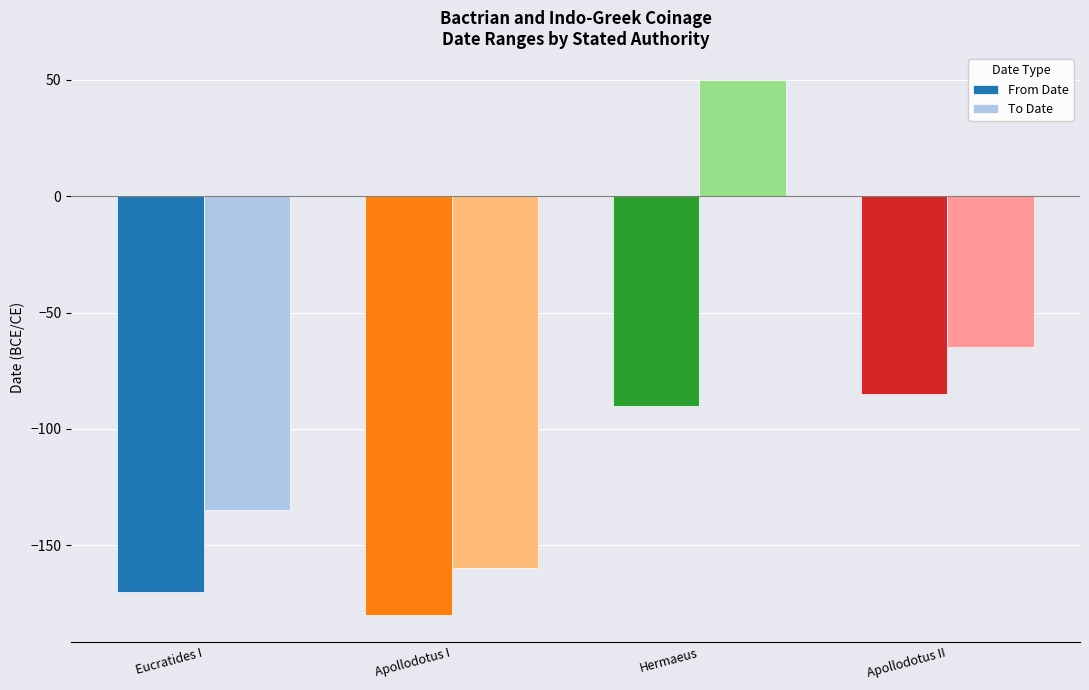

The To Date series shows -65 at Apollodotus II. True or false?

True